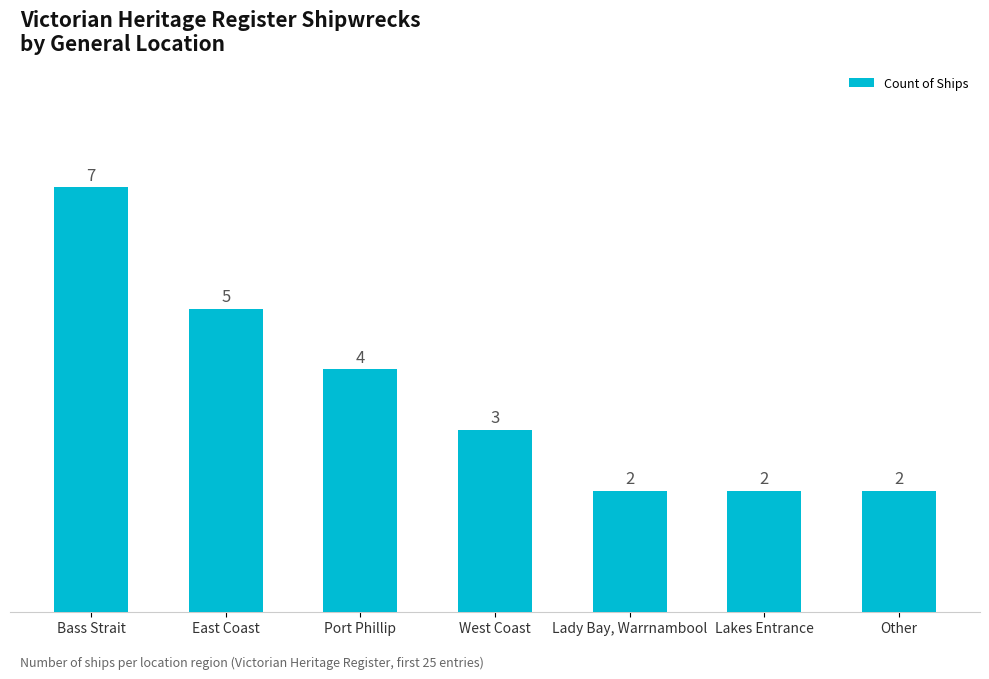

True or false: the data shows 9 at East Coast.

False